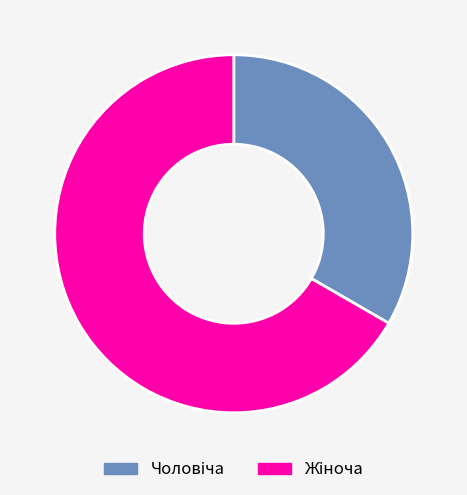

Is there a majority slice in this chart?

Yes